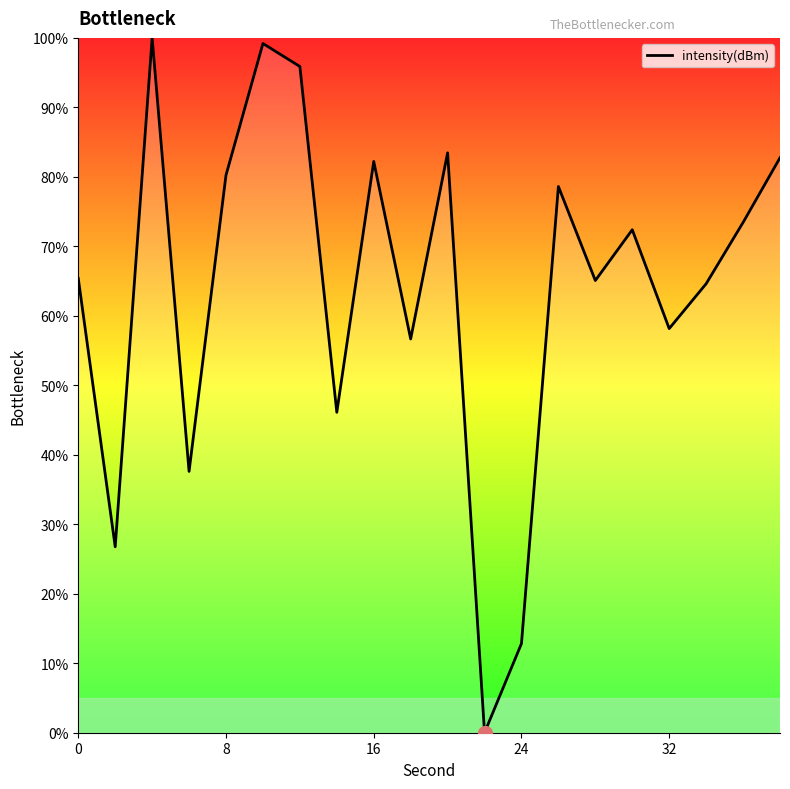

What is the difference between the maximum and minimum values?

100.0